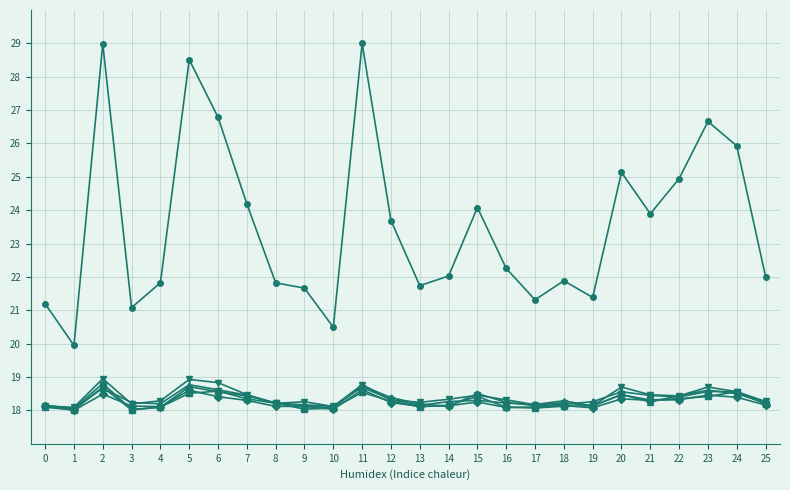

What is the total value across all series at 25?

113.1